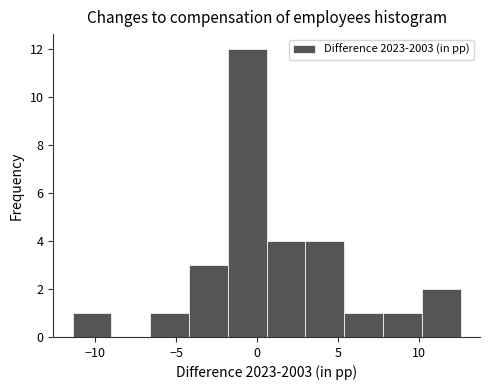

Reading left to right, list every bar in this chart as the range it spans on the x-axis followed by its height. Neither the bar edges nor the heights are printed on the chart, so give them approximately, as read against the axes.

-11.4 to -9.0: 1
-9.0 to -6.6: 0
-6.6 to -4.2: 1
-4.2 to -1.8: 3
-1.8 to 0.6: 12
0.6 to 3.0: 4
3.0 to 5.4: 4
5.4 to 7.8: 1
7.8 to 10.2: 1
10.2 to 12.6: 2